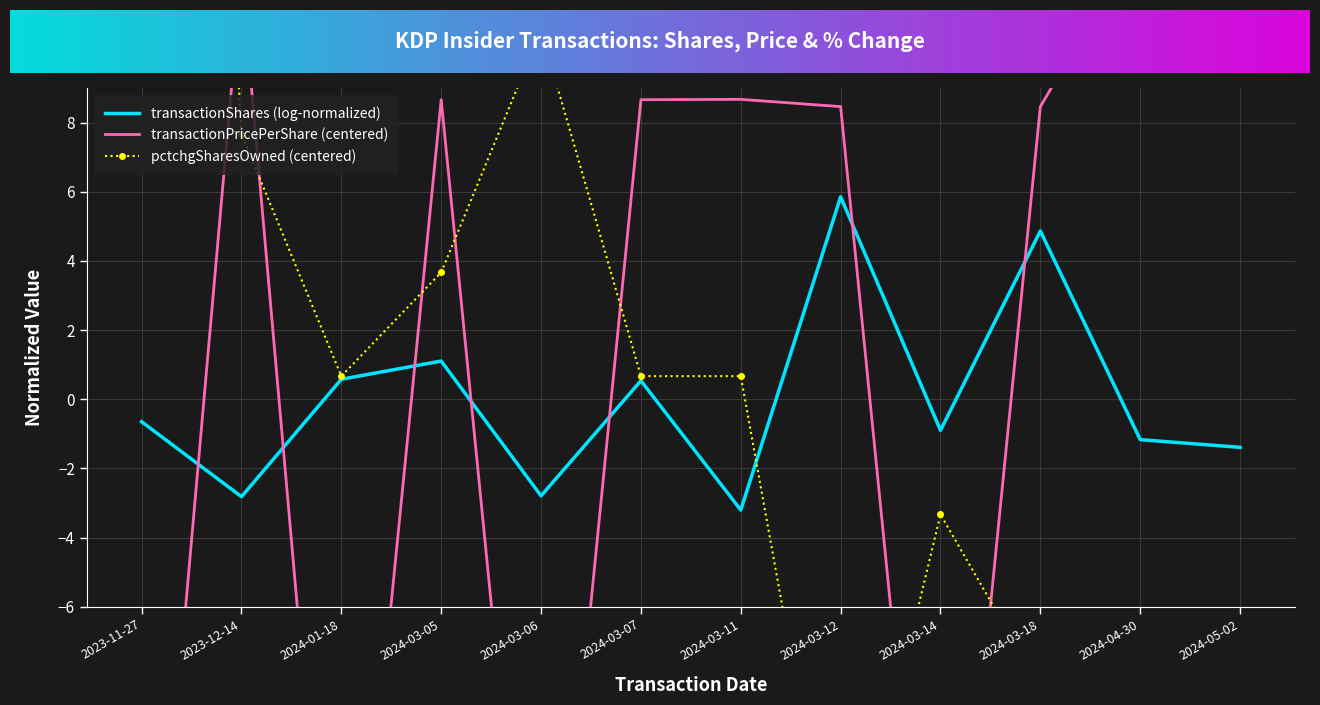

Which category has the highest value in the transactionPricePerShare series?

2024-04-30